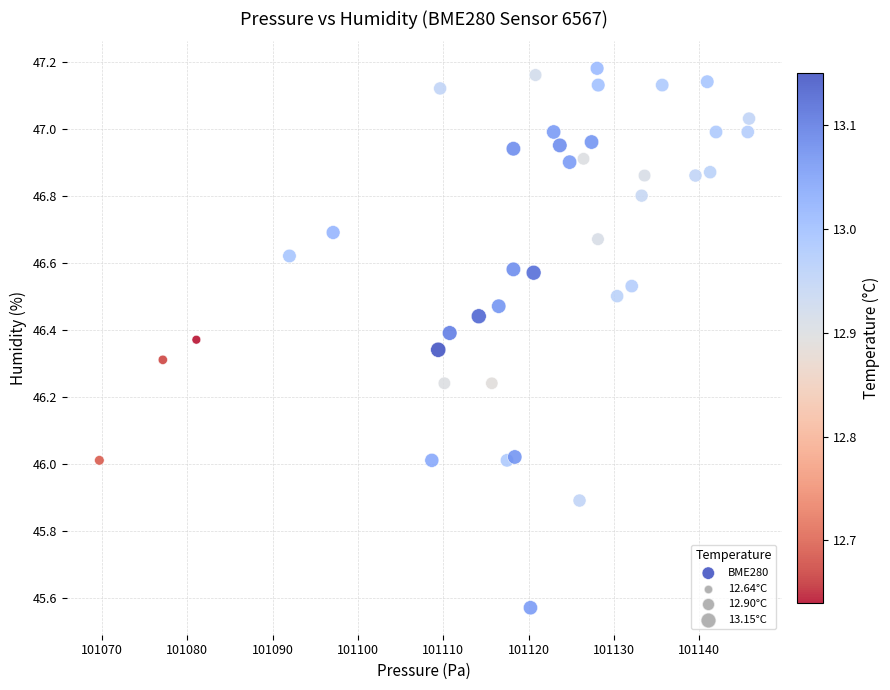

What is the range of X values (max minus min)?

76.1